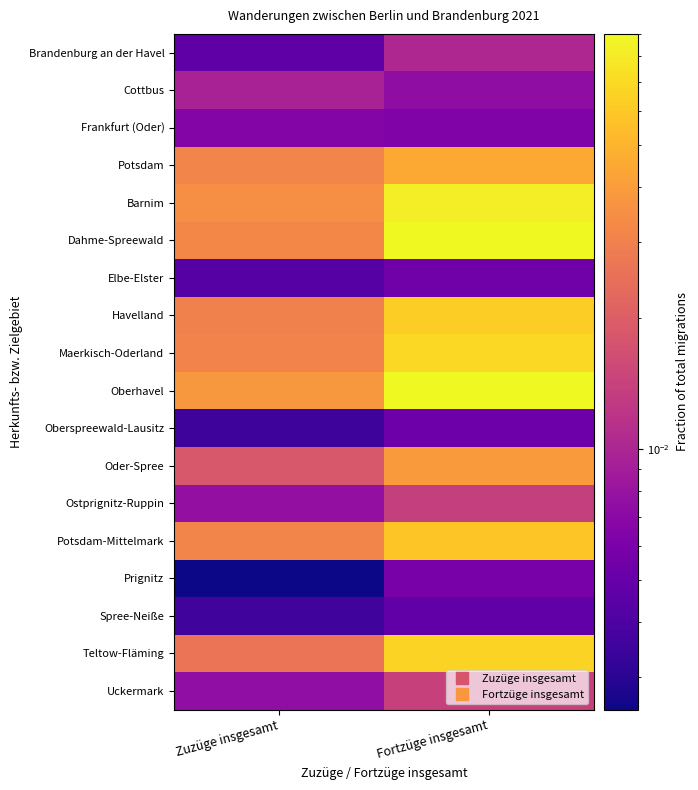

Which label corresponds to the largest value in the chart?

Fortzüge insgesamt